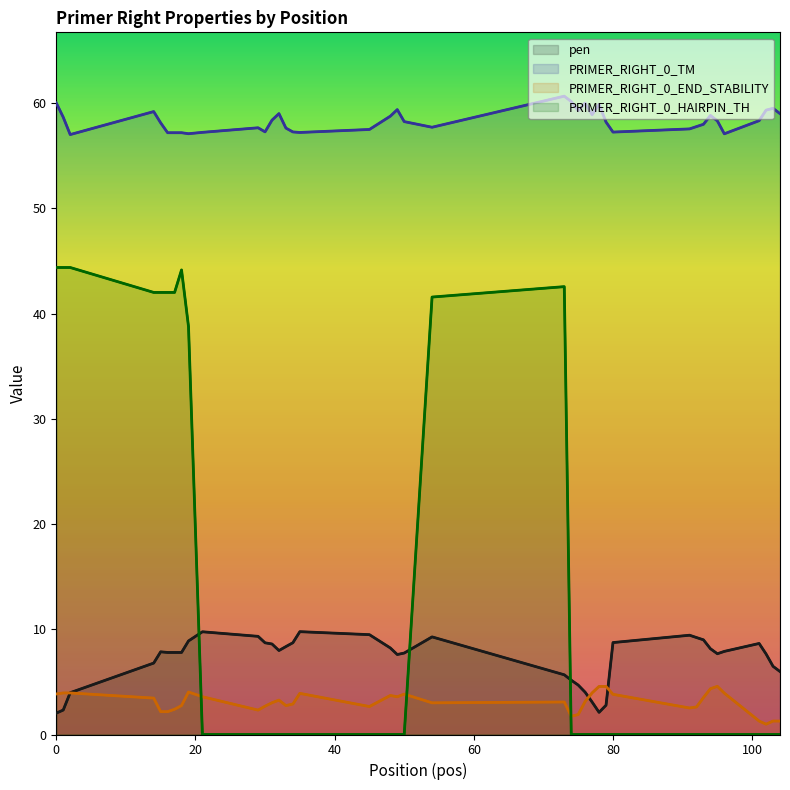

Which series has the largest range (max minus min)?

PRIMER_RIGHT_0_HAIRPIN_TH